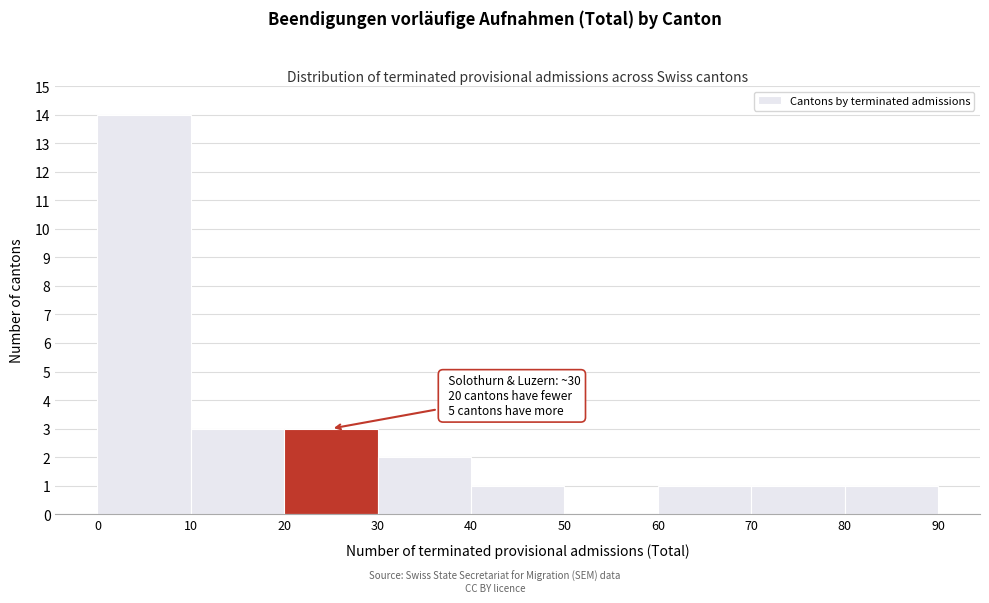

Which range on the x-axis has the tallest bar?

0 to 10